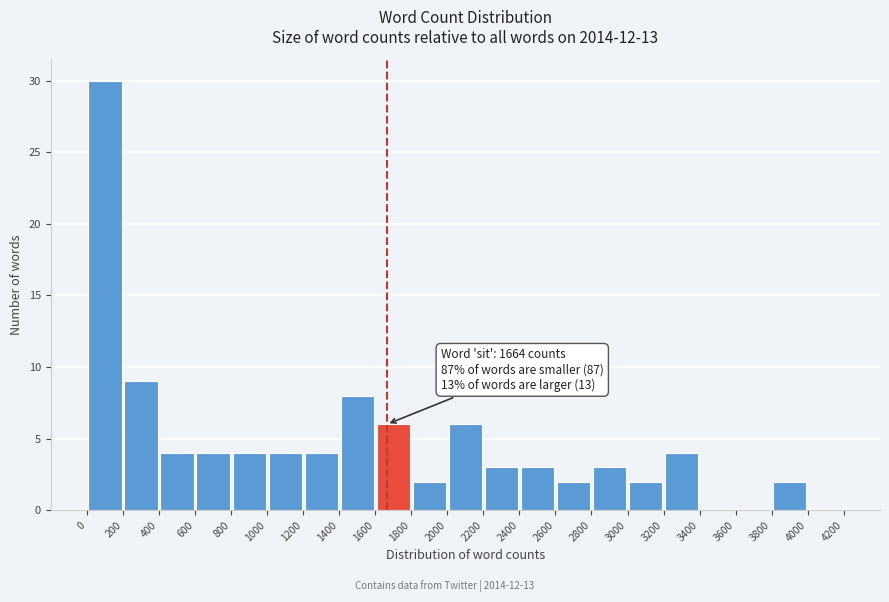

Which range on the x-axis has the tallest bar?

0 to 200